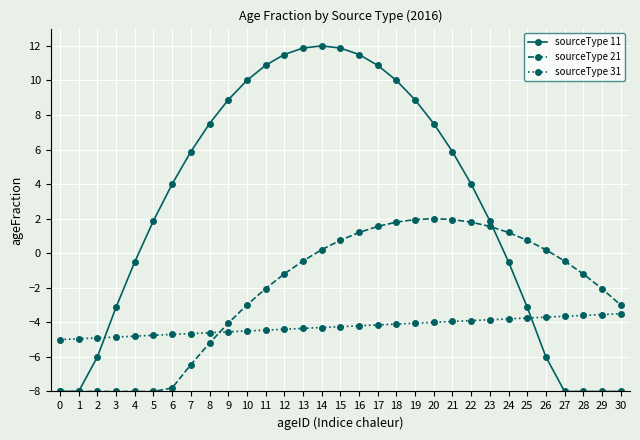

After their last crossing, which series has the higher values: sourceType 11 or sourceType 21?

sourceType 21